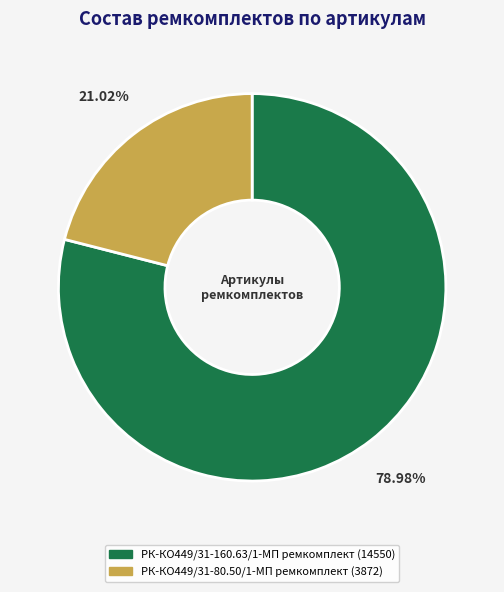

To the nearest percent, what percentage of the pie is РК-КО449/31-80.50/1-МП ремкомплект?

21%